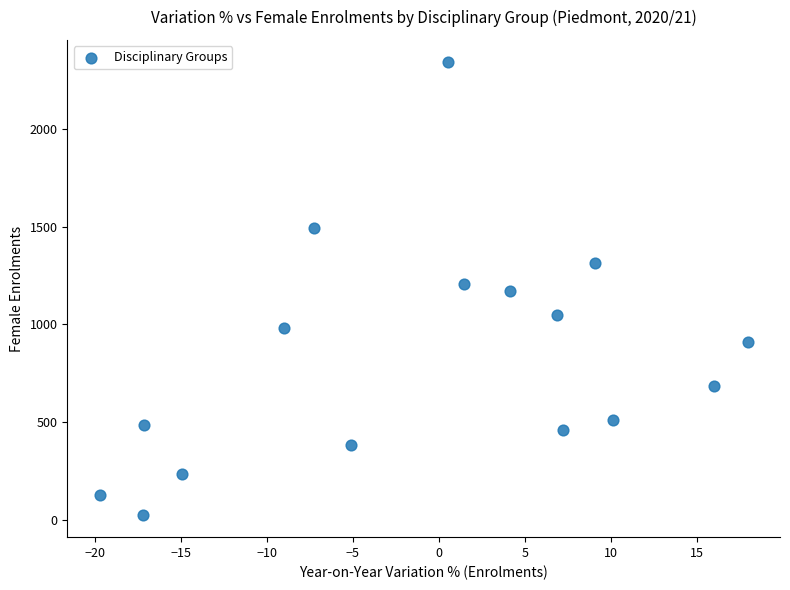

What is the range of Y values (max minus min)?

2314